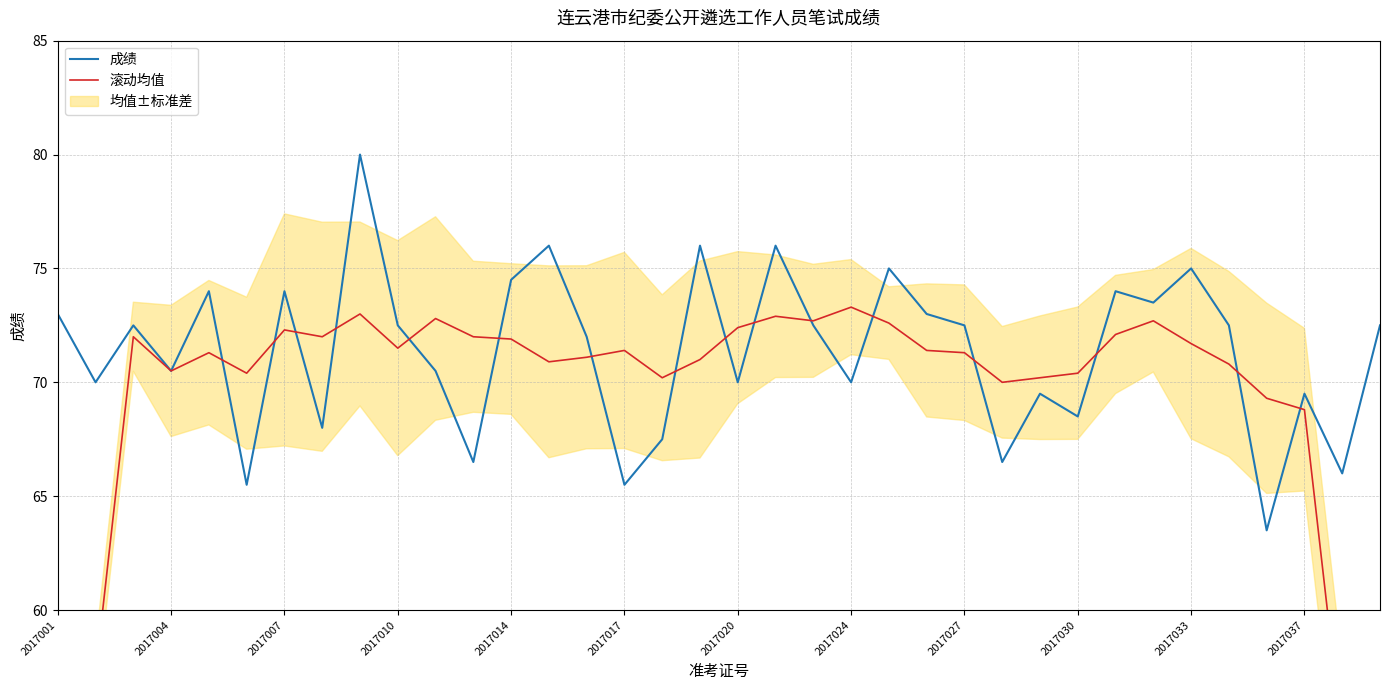

What is the value of the 成绩 point at the 17th from the left?

67.5